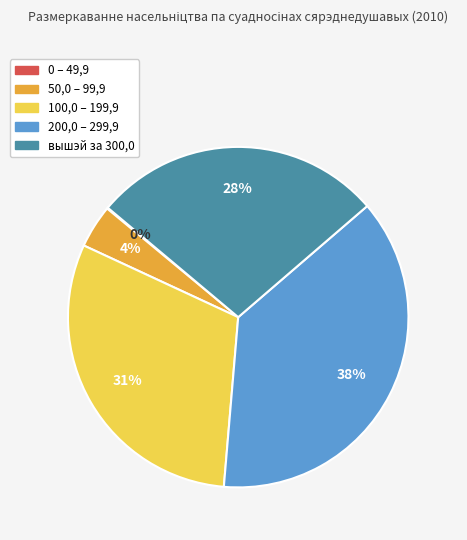

To the nearest percent, what portion does вышэй за 300,0 represent?

28%